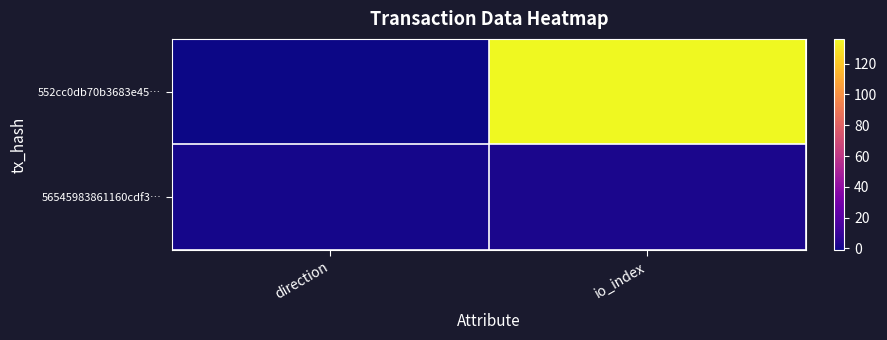

What is the minimum value shown in the chart?

-1